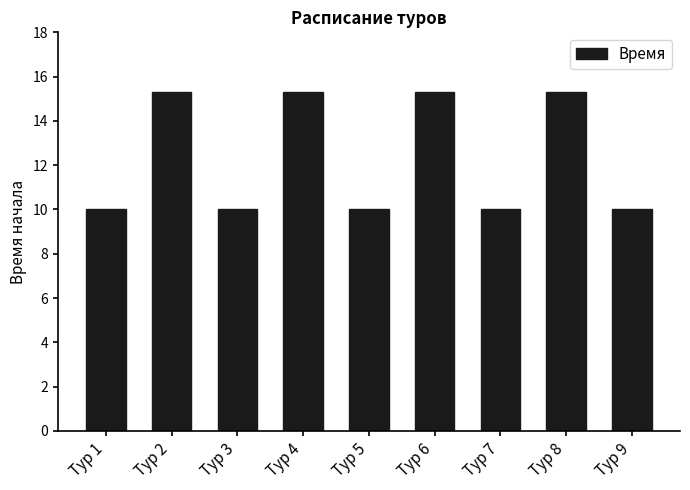

What is the ratio of the value at Тур 7 to the value at Тур 1?

1.0